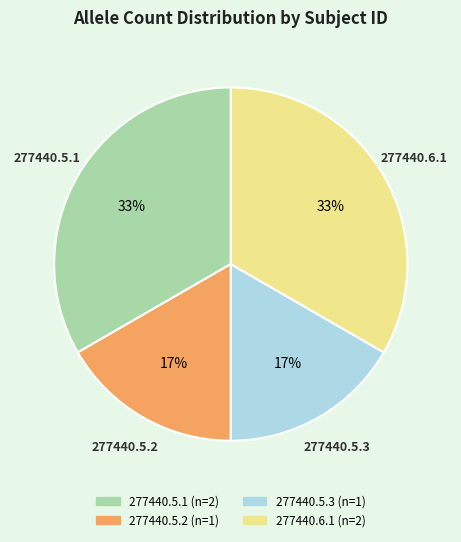

To the nearest percent, what is the average slice percentage?

25%